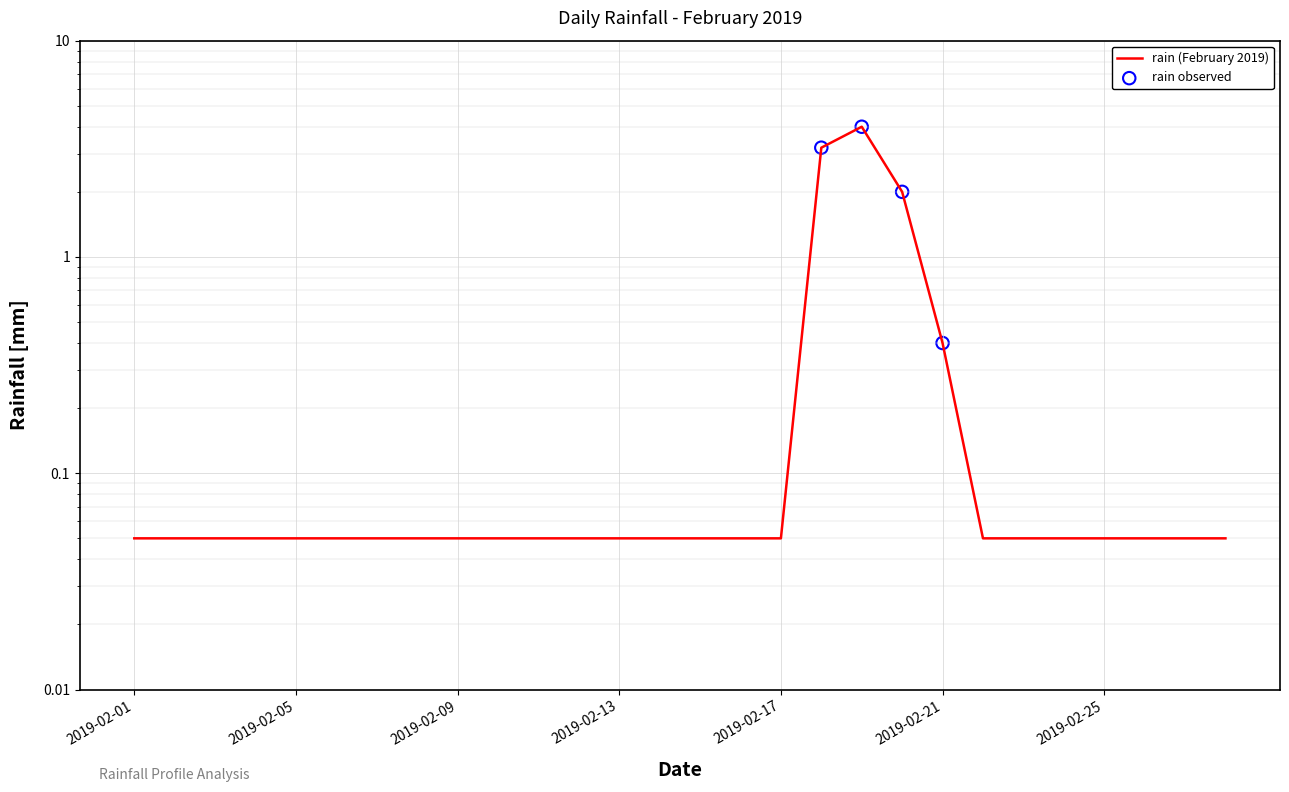

Between 2019-02-11 and 2019-02-04, which is larger?

2019-02-11